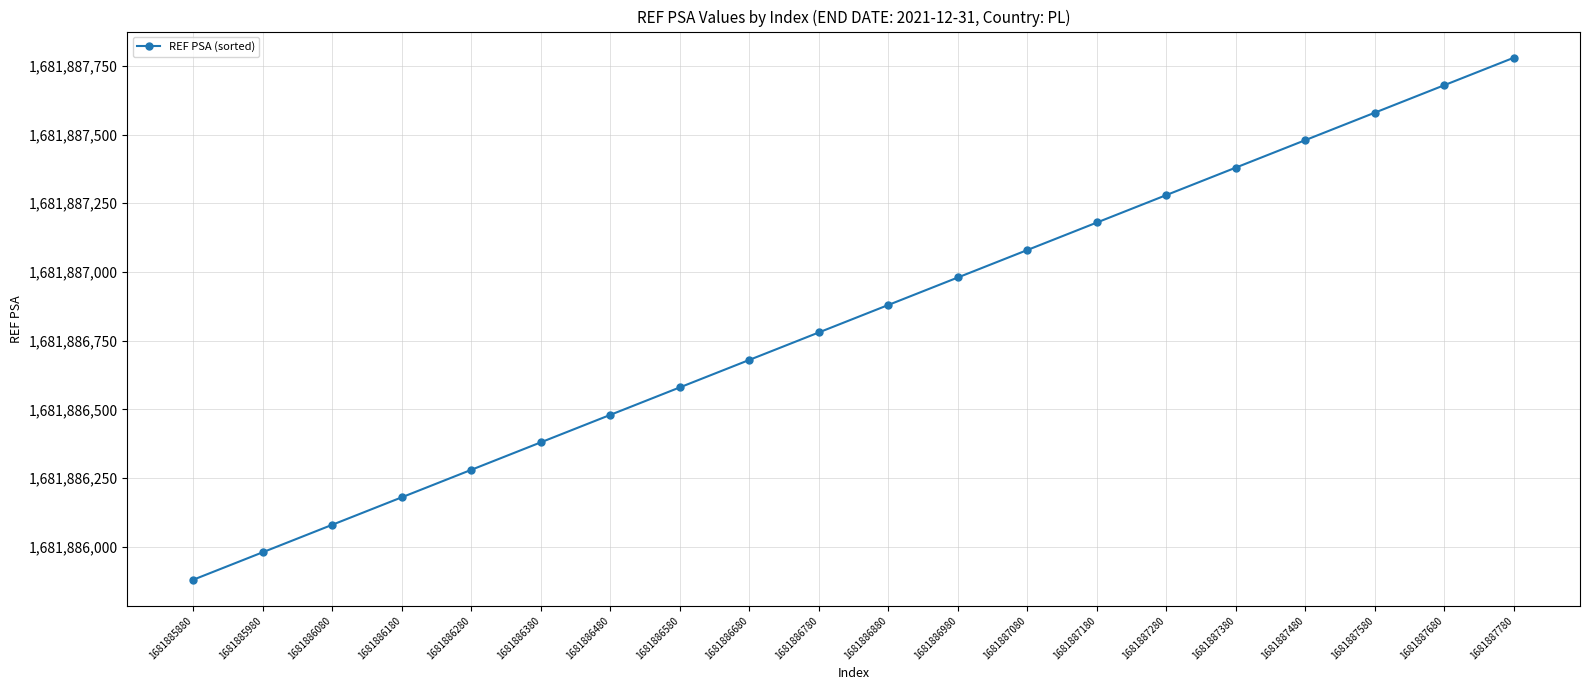

Which category has the lowest value across all series?

1681885880